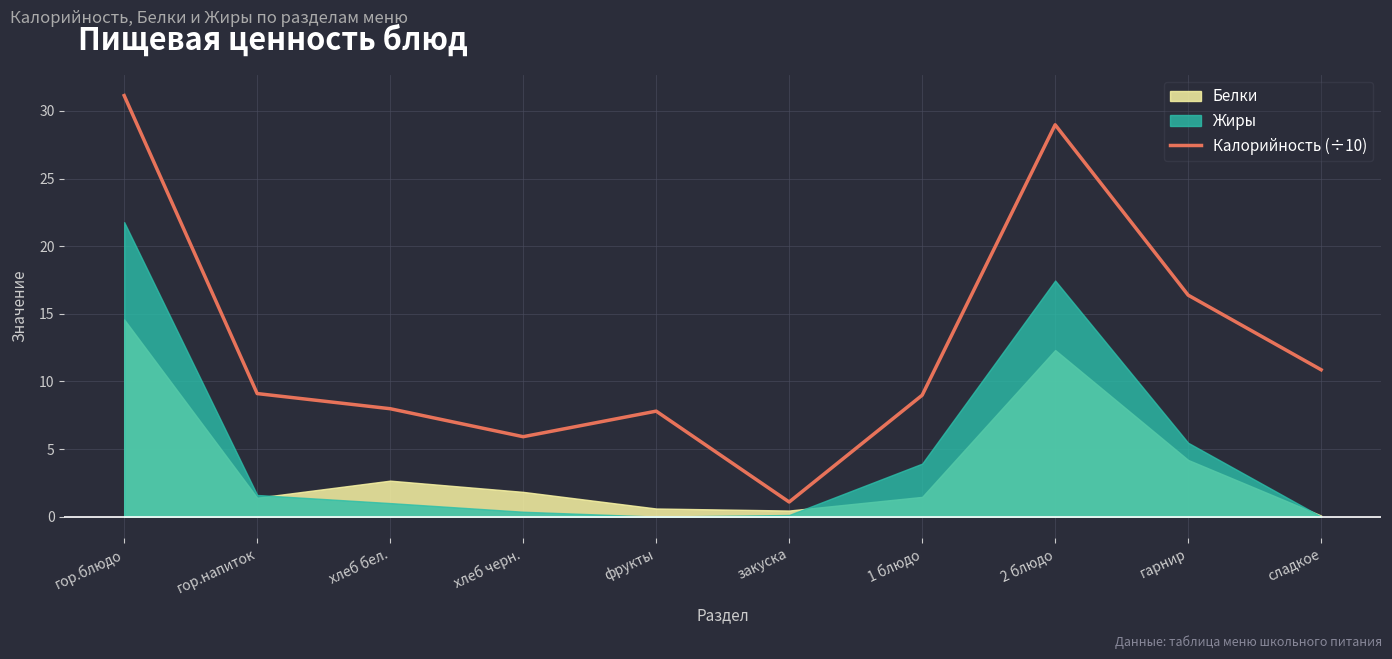

Where is the first local maximum?

фрукты